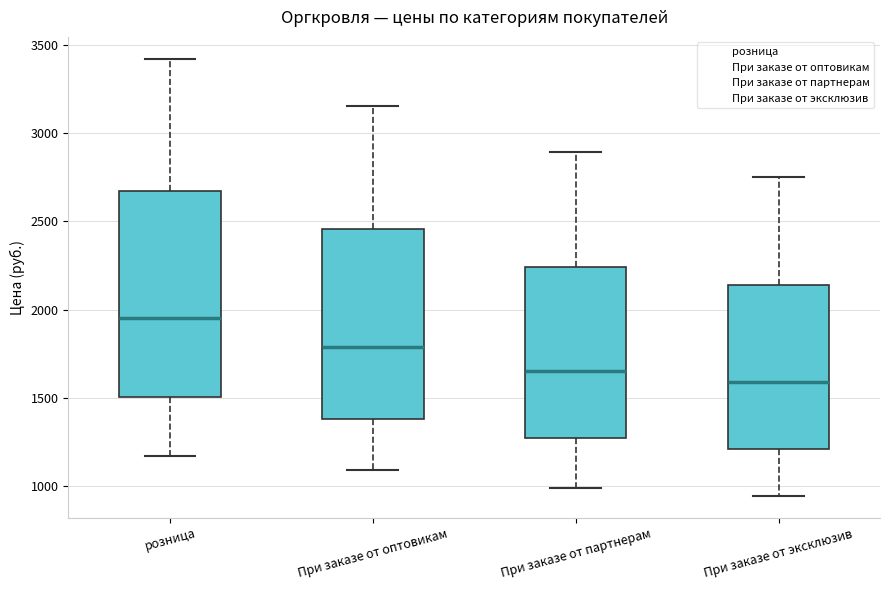

Which box's median line is the highest?

розница